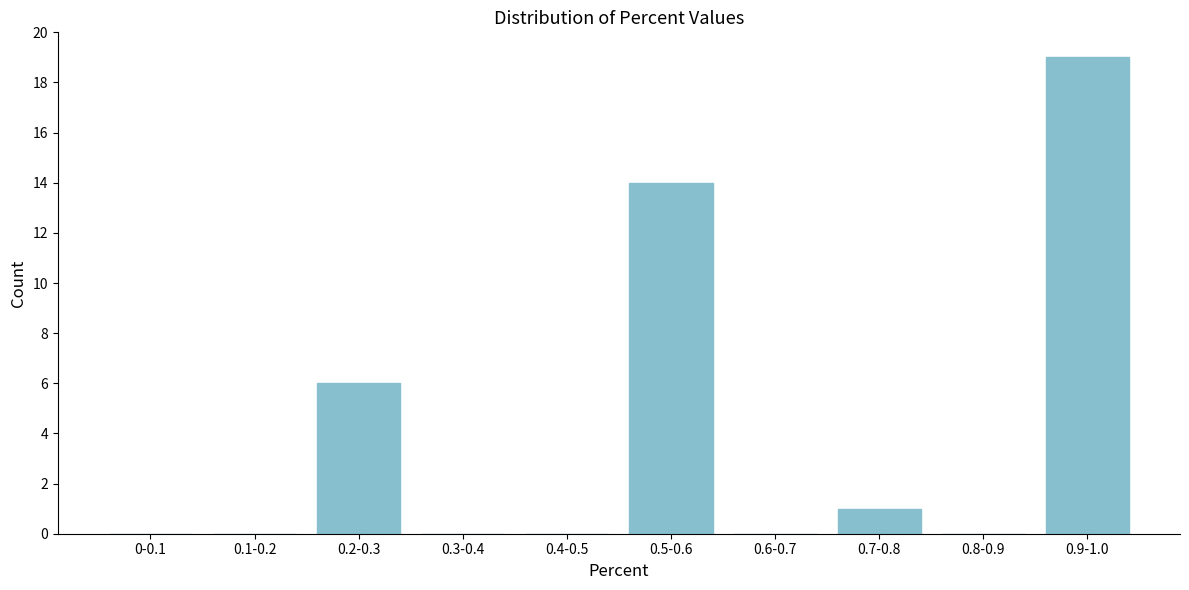

Reading right to left, what are all the values shown in this chart?

0.9-1.0=19	0.8-0.9=0	0.7-0.8=1	0.6-0.7=0	0.5-0.6=14	0.4-0.5=0	0.3-0.4=0	0.2-0.3=6	0.1-0.2=0	0-0.1=0